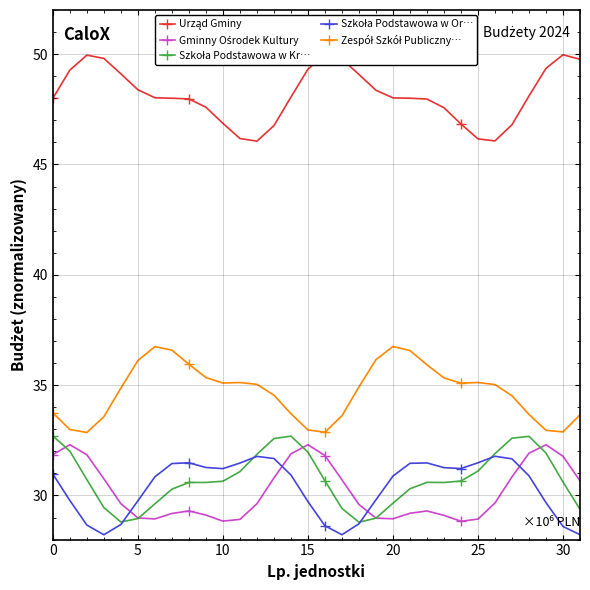

What is the smallest value displayed?

28.2